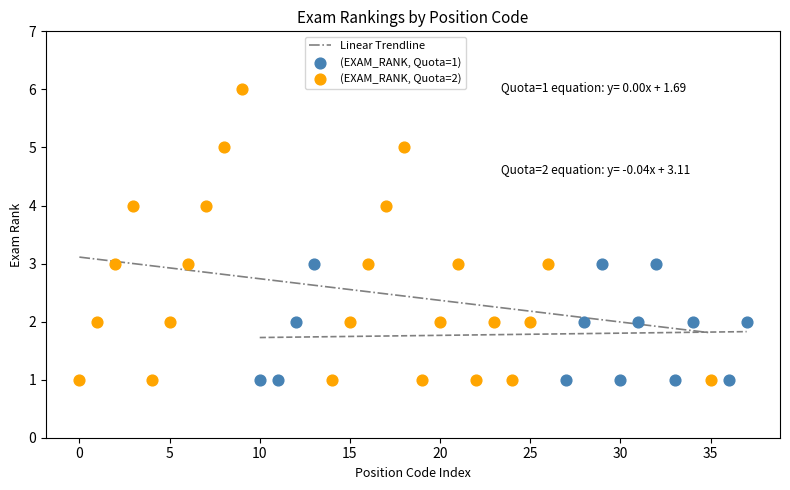

Which series has the widest spread of Y values?

(EXAM_RANK, Quota=2)